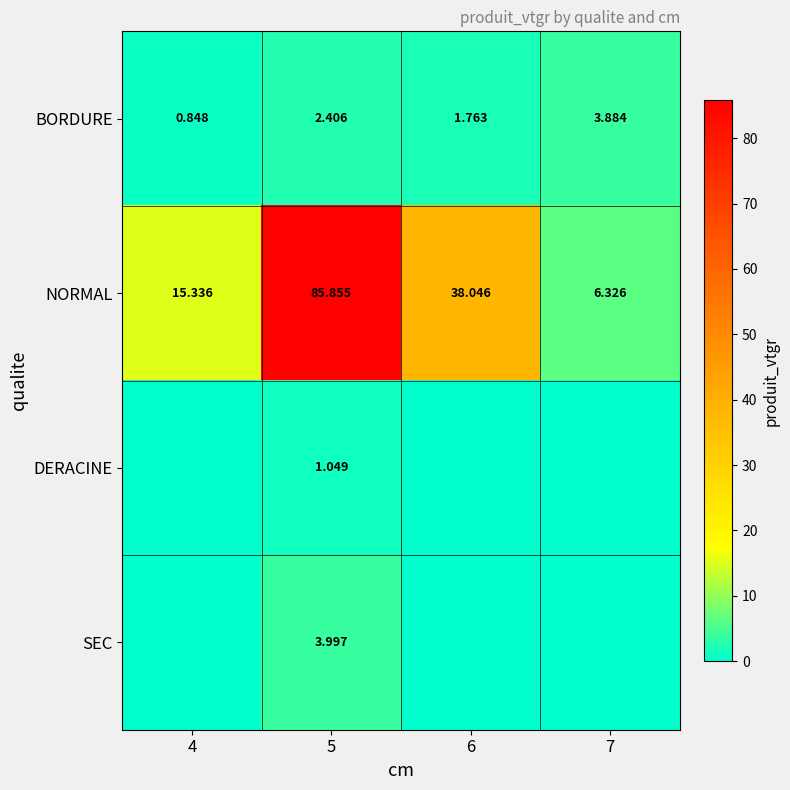

What is the maximum value shown in the chart?

85.9